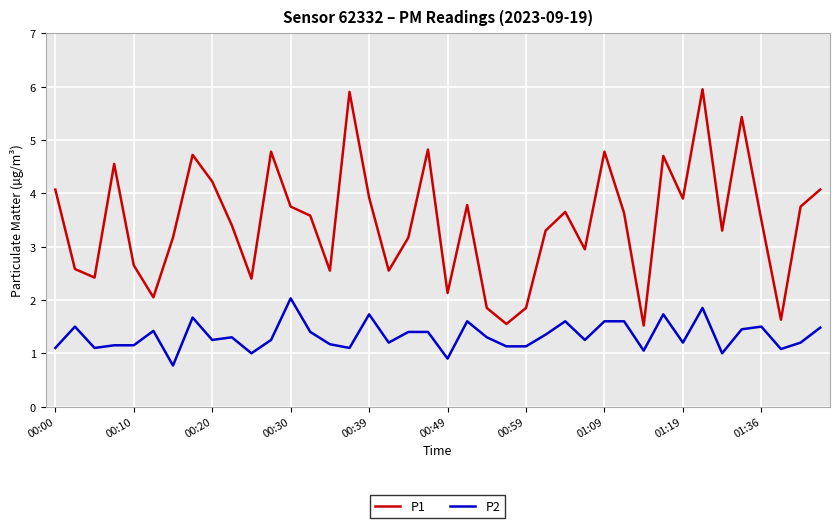

Which series has the widest spread of values?

P1